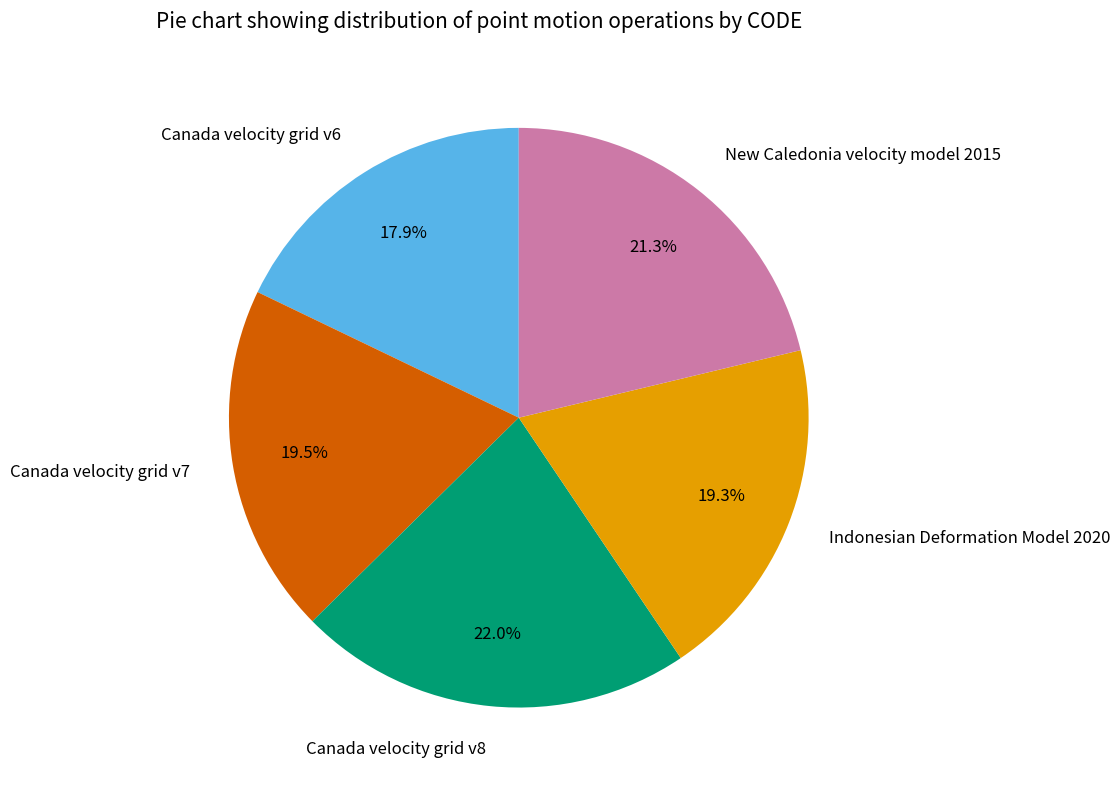

How much of the chart is everything except Canada velocity grid v6?

82.1%